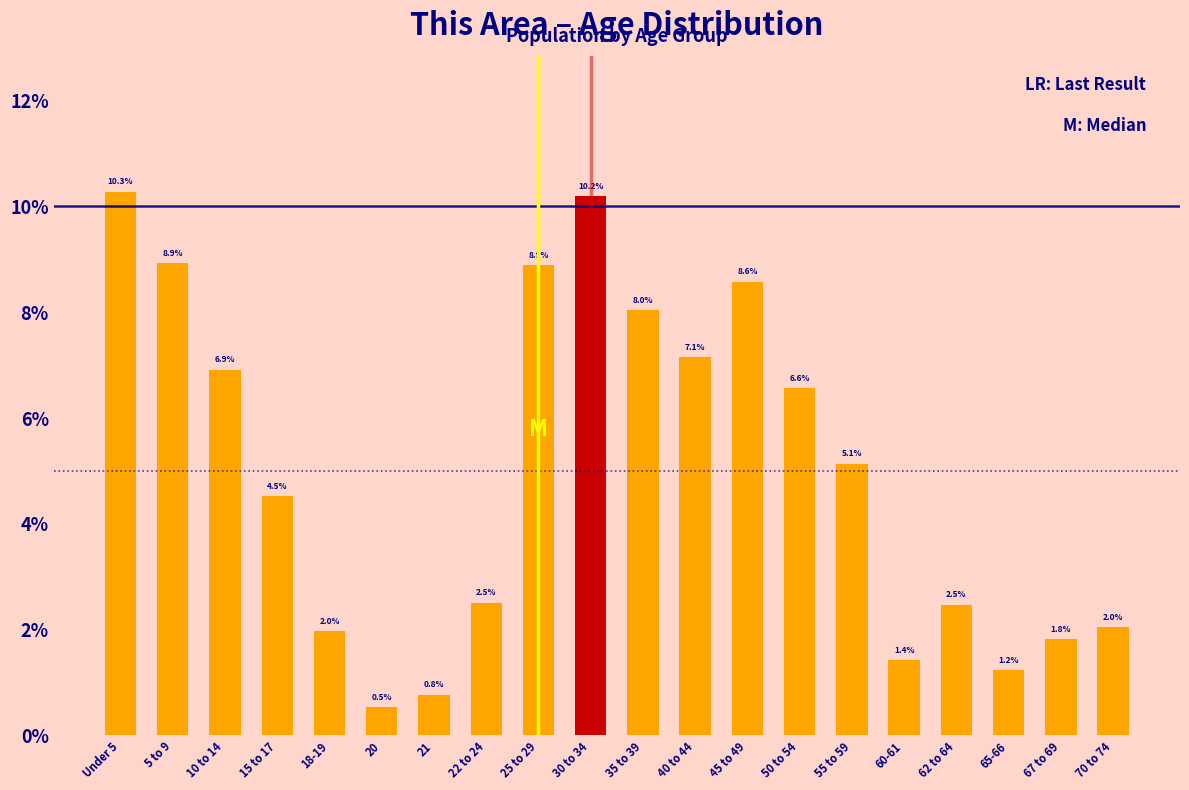

Reading left to right, what are all the values shown in this chart?

10.3	8.9	6.9	4.5	2.0	0.5	0.8	2.5	8.9	10.2	8.0	7.1	8.6	6.6	5.1	1.4	2.5	1.2	1.8	2.0